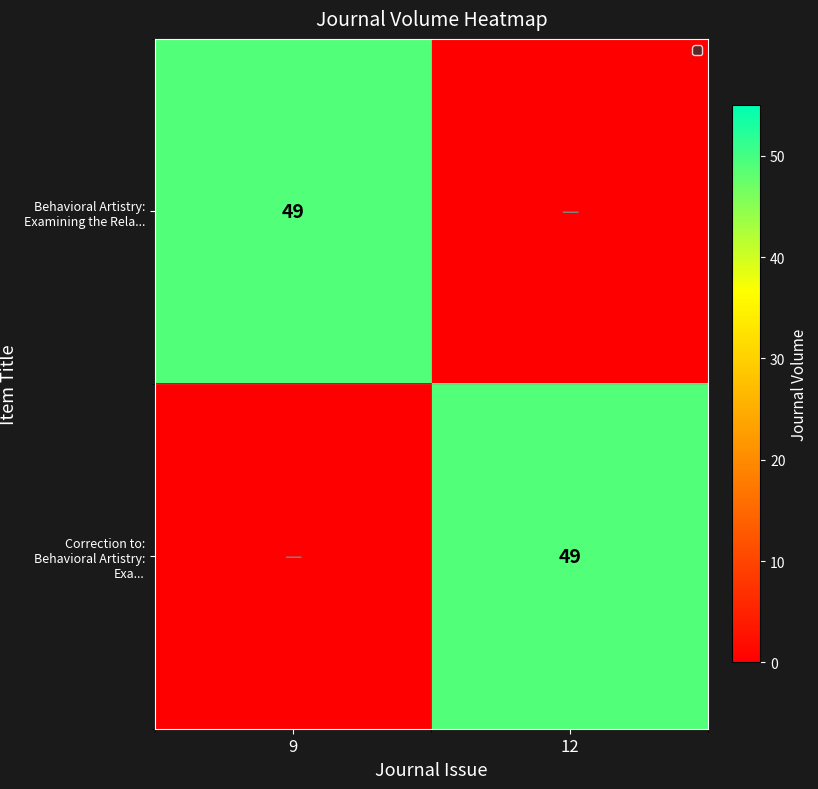

Is it true that Behavioral Artistry: Examining the Rela... equals 49 at 9?

True